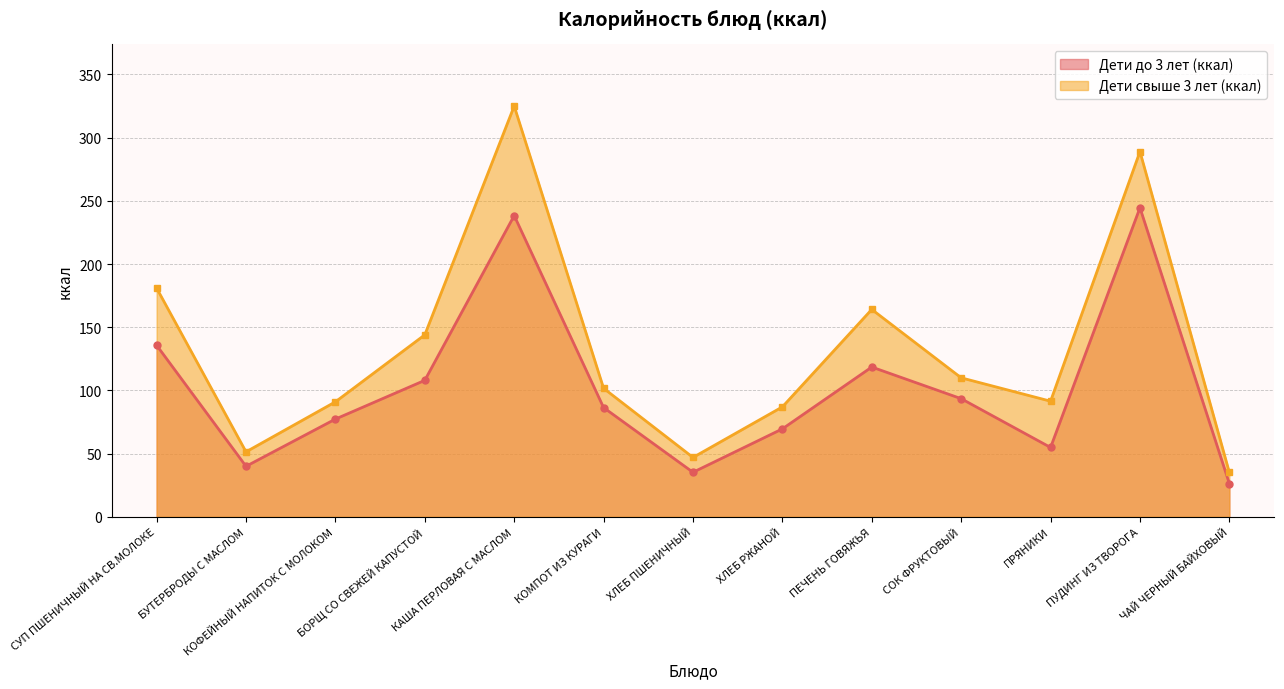

Rank the series by their maximum value, from highest to lowest.

Дети свыше 3 лет (ккал), Дети до 3 лет (ккал)